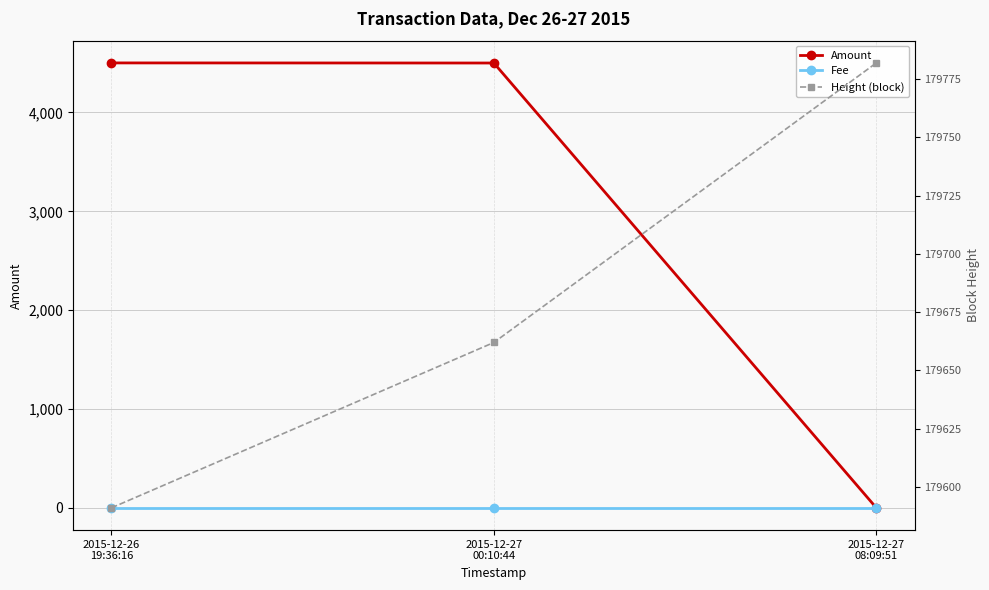

Does the chart have visible grid lines?

Yes